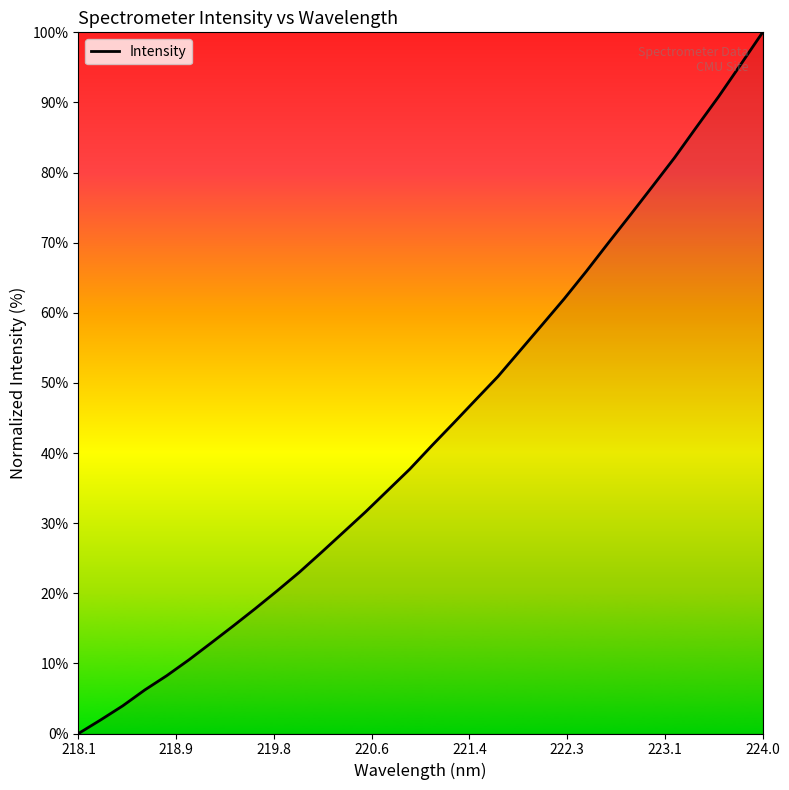

What is the greatest value displayed?

100.0